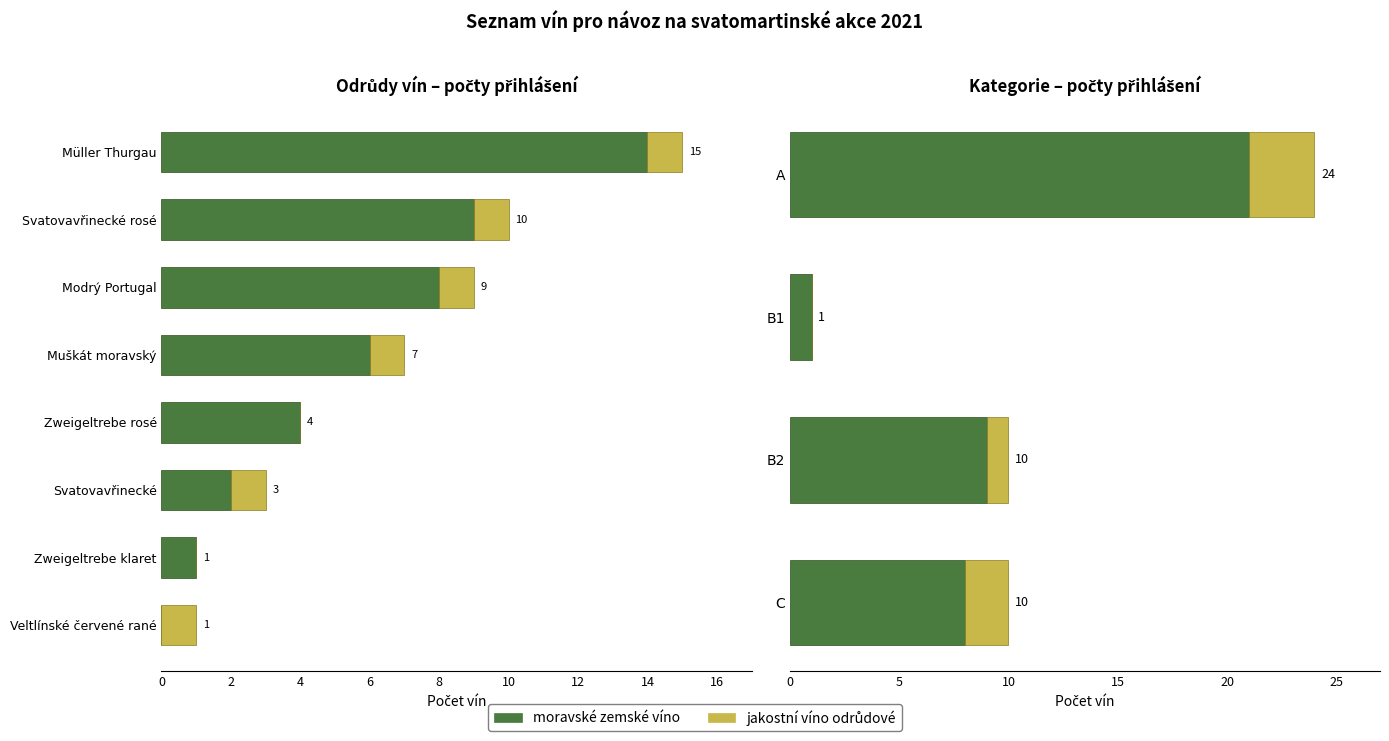

The value of moravské zemské víno at B1 is 1. True or false?

False